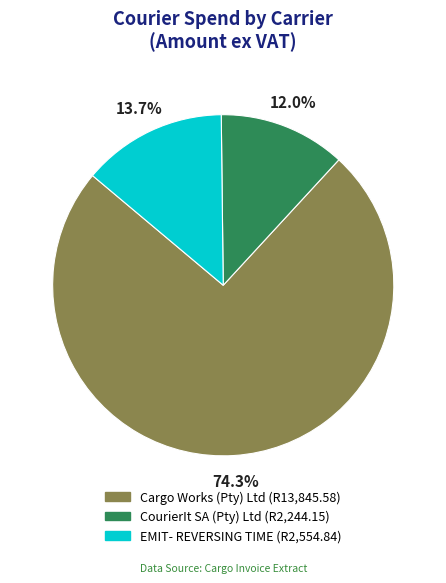

Is it true that EMIT- REVERSING TIME is 1% of the pie?

False